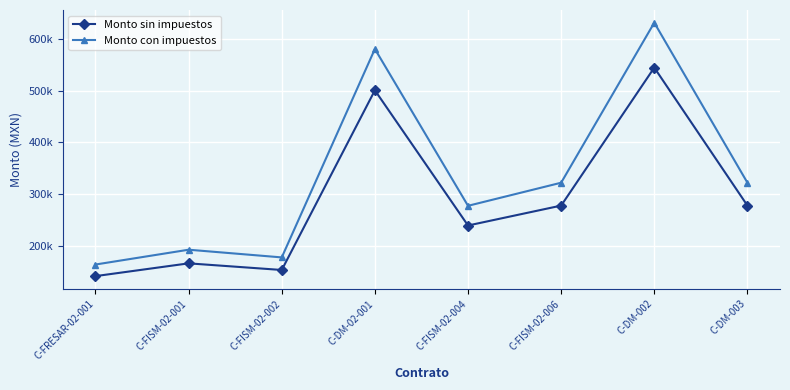

Does the chart have visible grid lines?

Yes